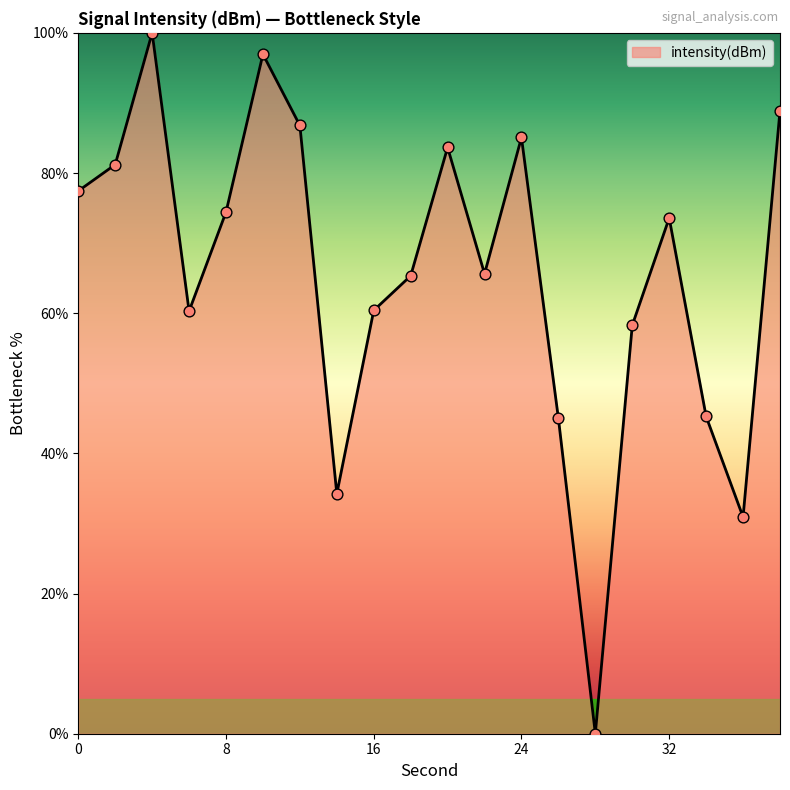

What is the maximum value shown in the chart?

100.0